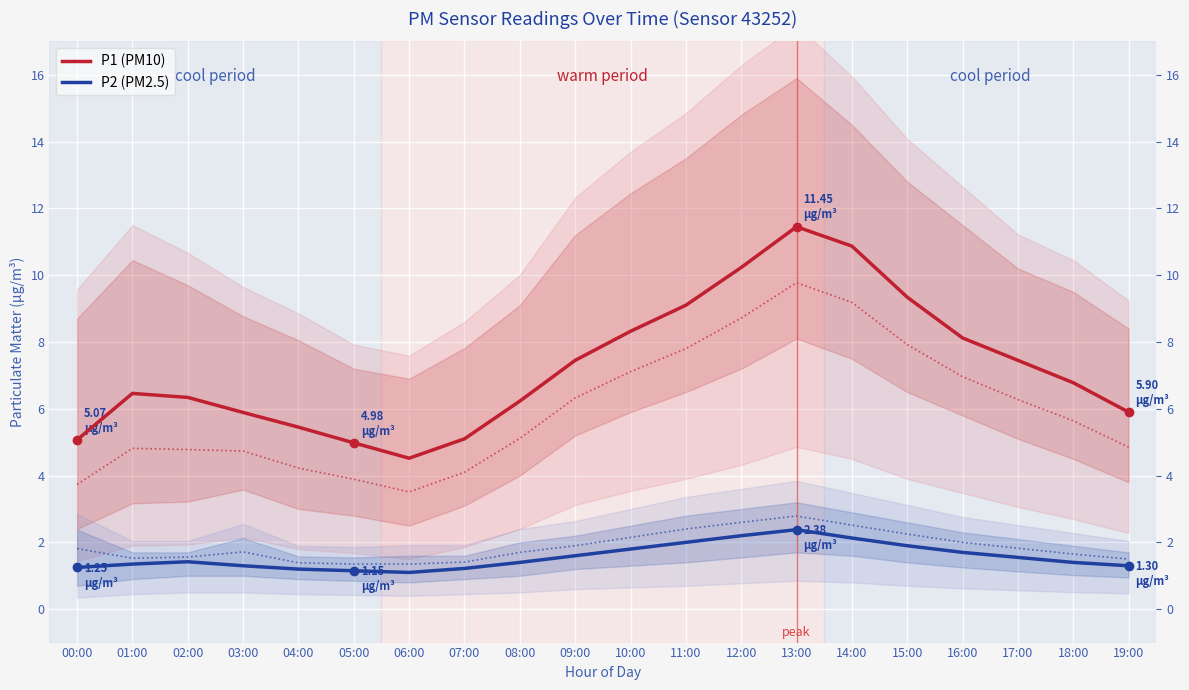

Which series changed the most between 01:00 and 15:00?

P1 (PM10)